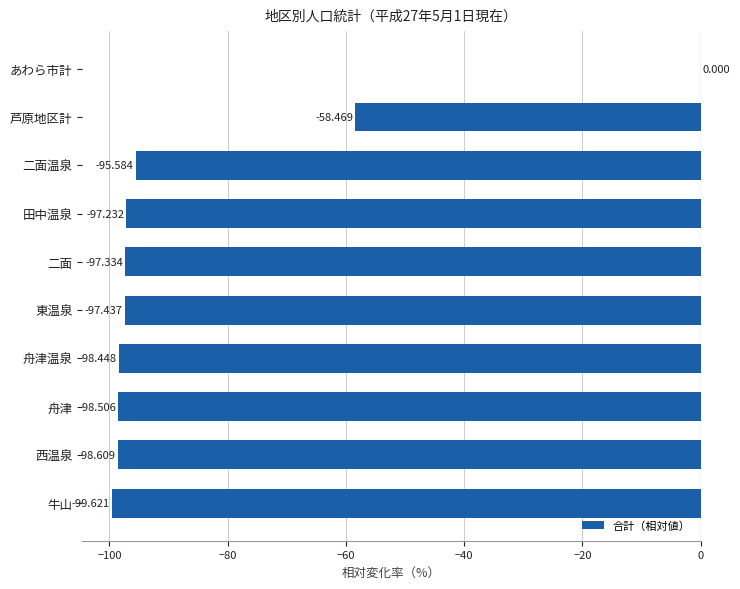

Which has a higher value, 田中温泉 or 舟津?

田中温泉